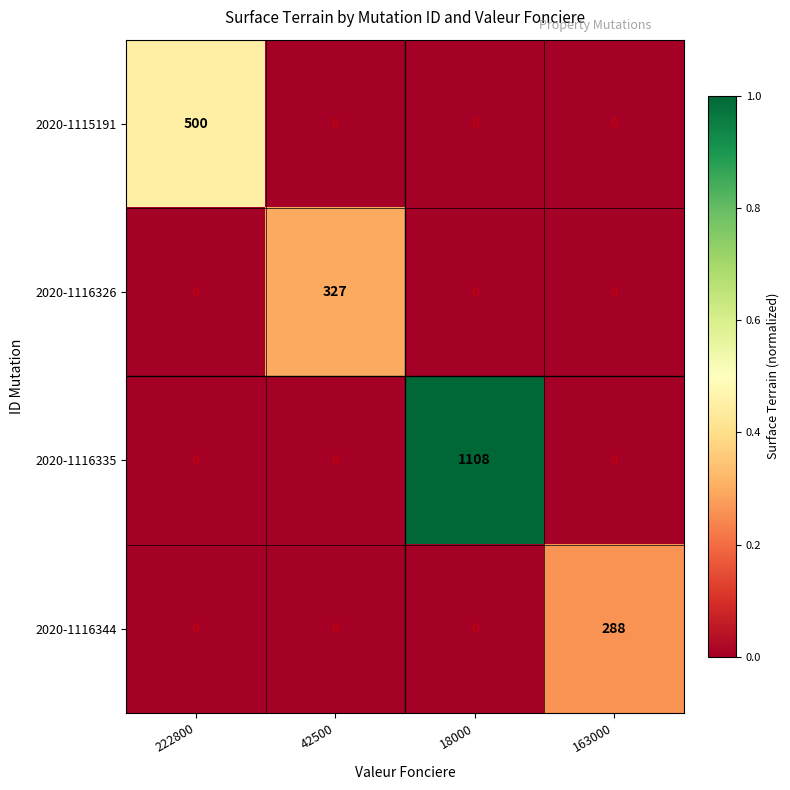

Count the 2020-1115191 values in the range 0 to 500.

4